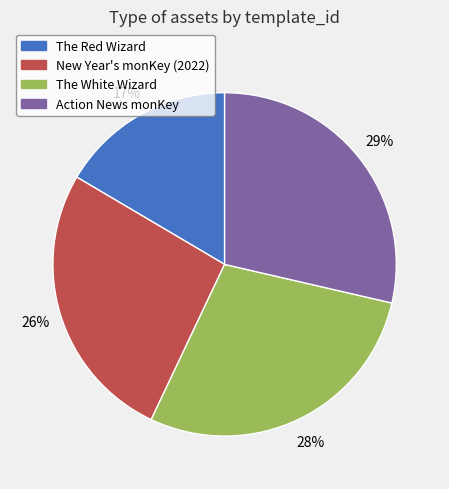

Which slice is the smallest?

The Red Wizard